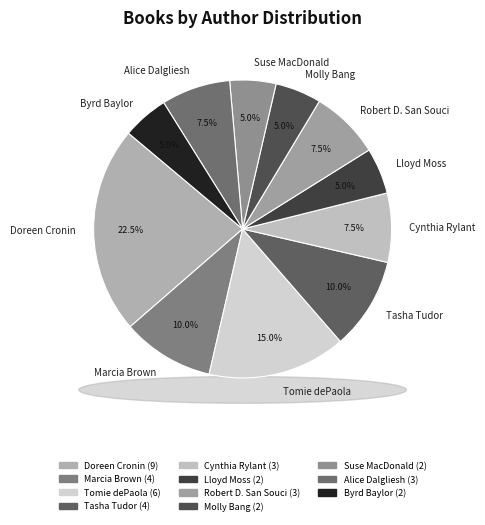

To the nearest percent, what percentage of the pie is Robert D. San Souci (1290003)?

8%